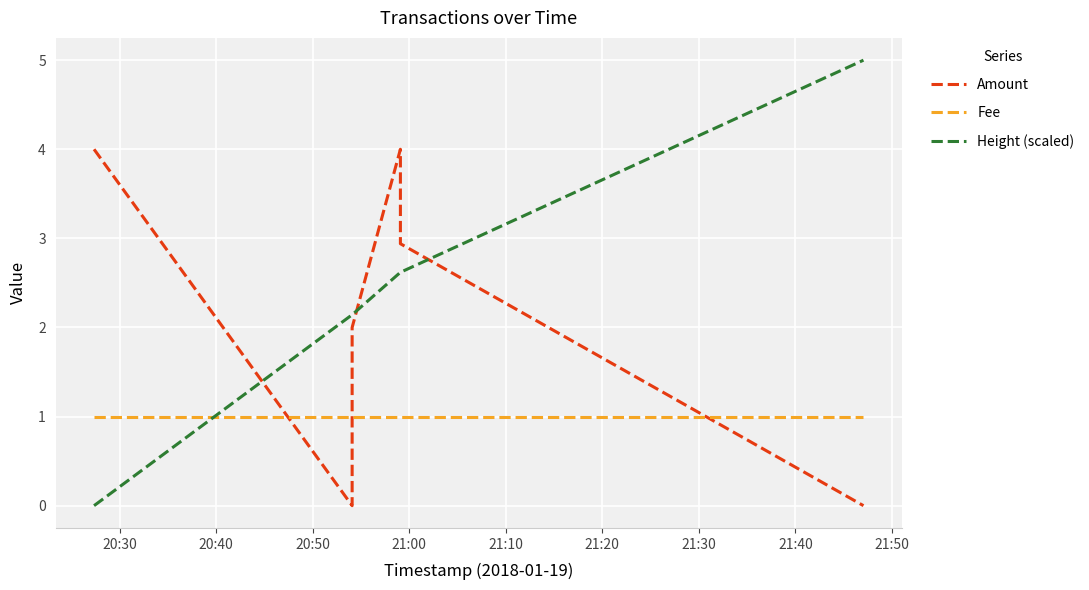

What is the total value across all series at 20:30?

5.0